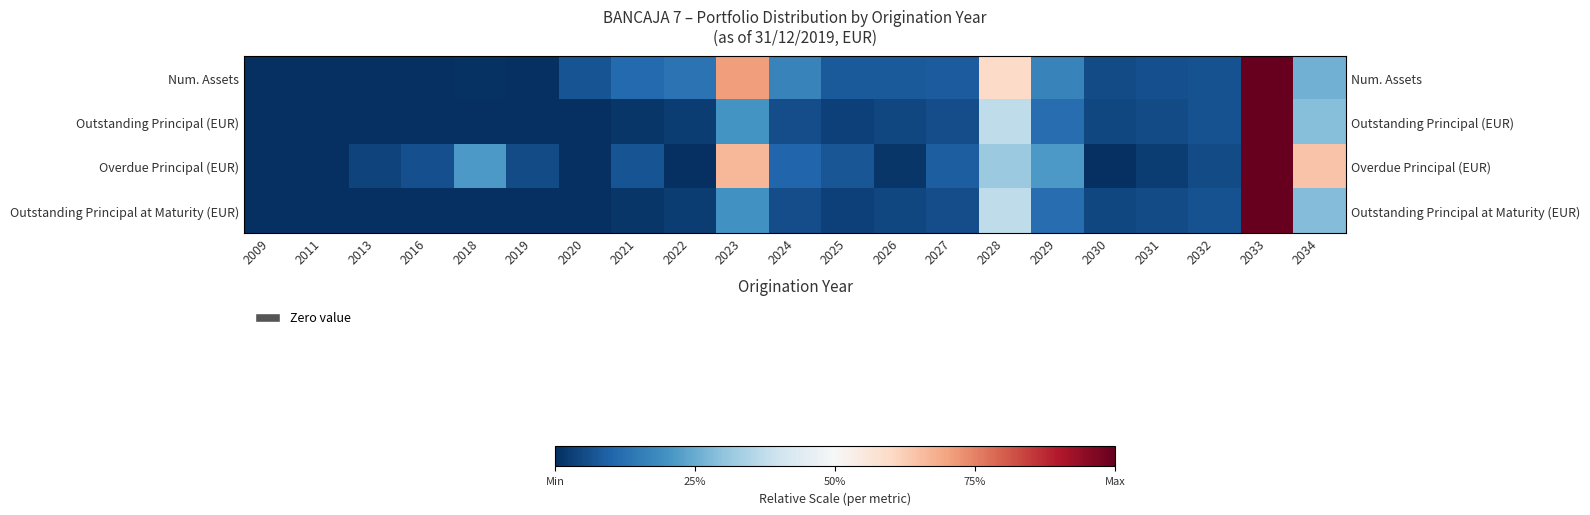

Which category has the lowest value across all series?

2009